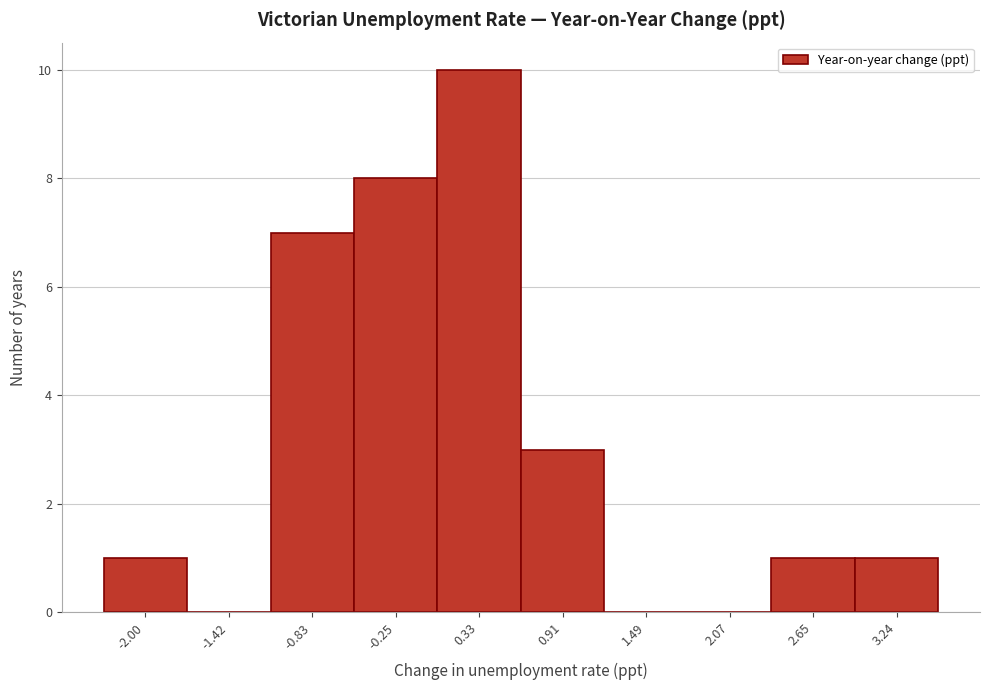

Over which range of the x-axis is the bar tallest?

0.0 to 0.6